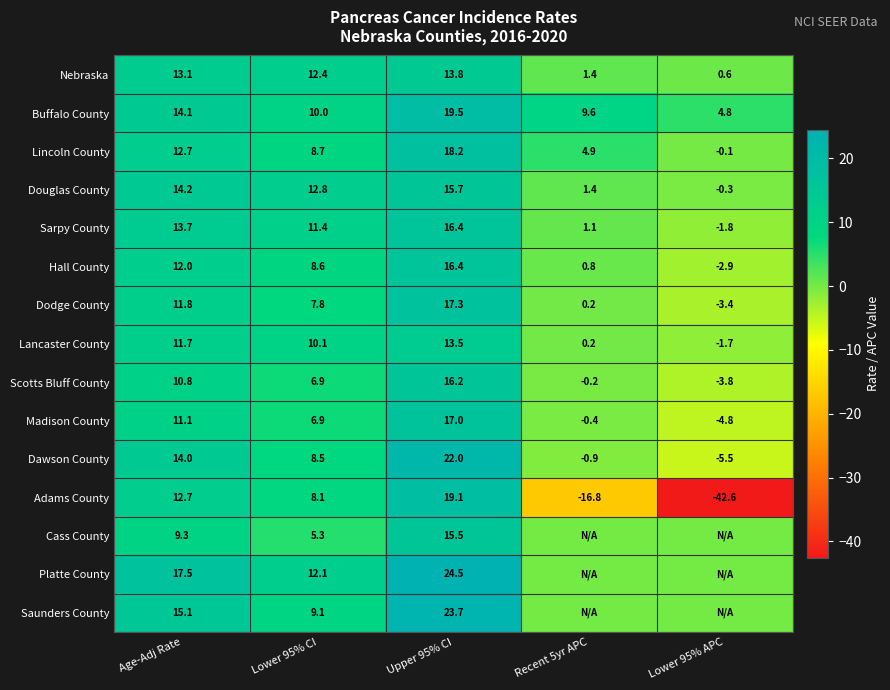

Is the value of Dawson County at Upper 95% CI greater than the value of Nebraska at Upper 95% CI?

Yes